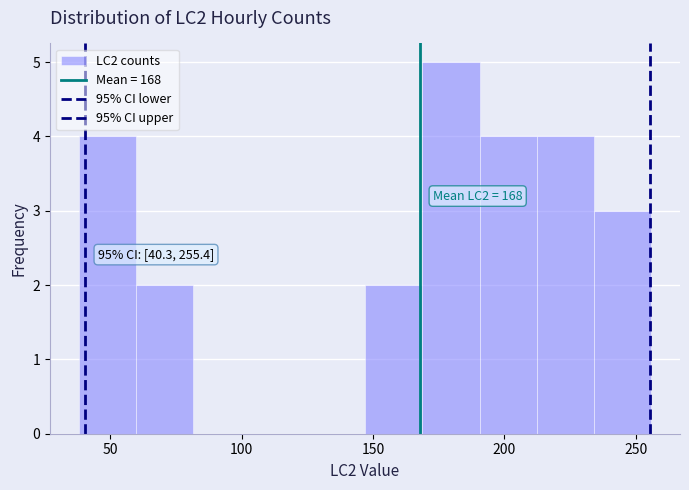

Which range on the x-axis has the tallest bar?

170 to 190